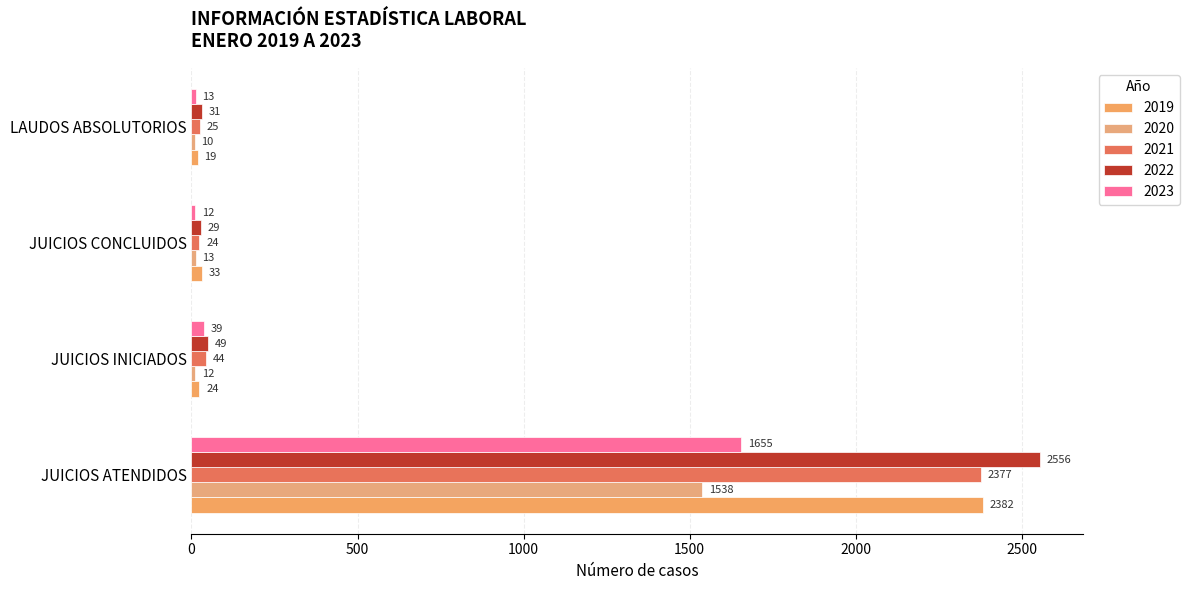

Between JUICIOS INICIADOS and LAUDOS ABSOLUTORIOS, which is larger?

JUICIOS INICIADOS